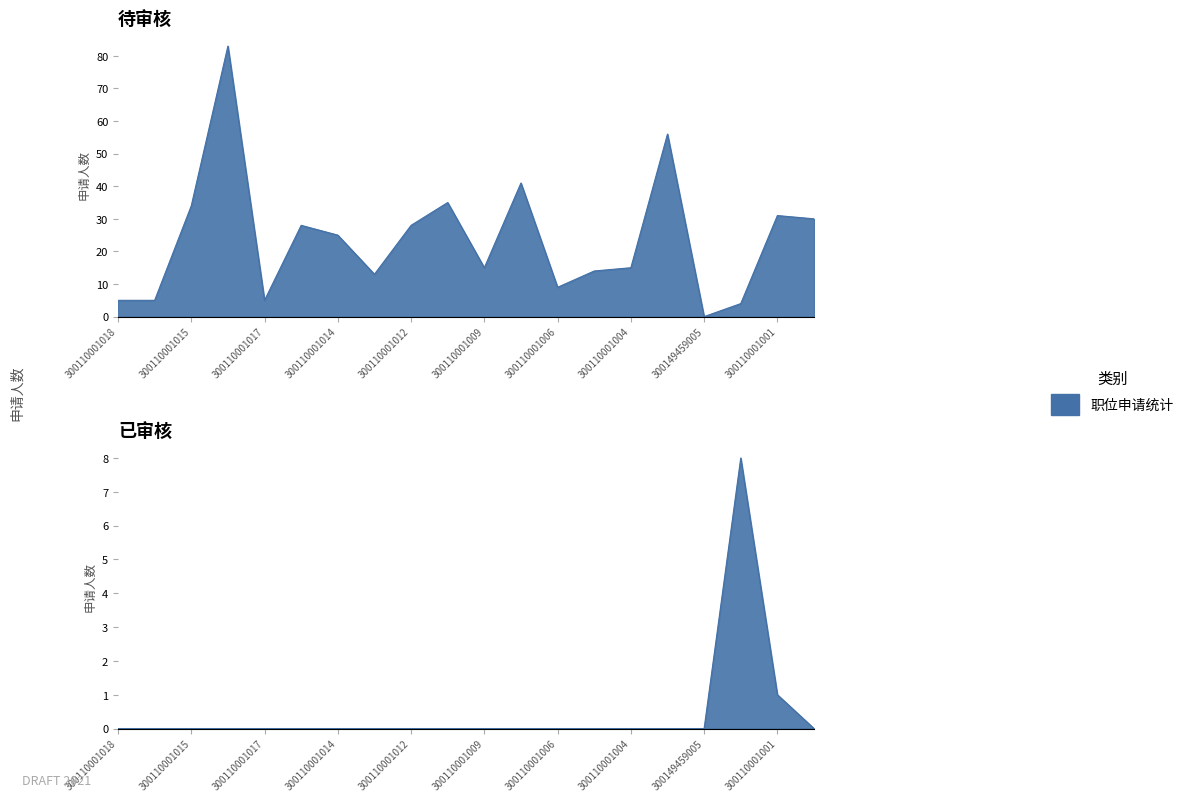

What is the greatest value displayed?

83